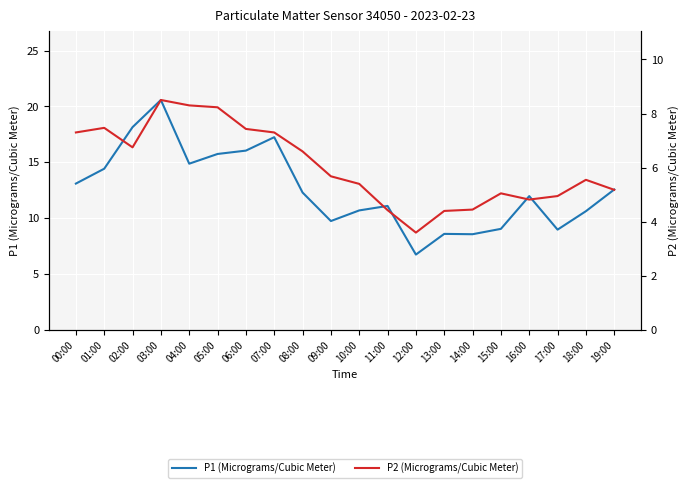

At which label does P2 (Micrograms/Cubic Meter) reach its peak?

03:00